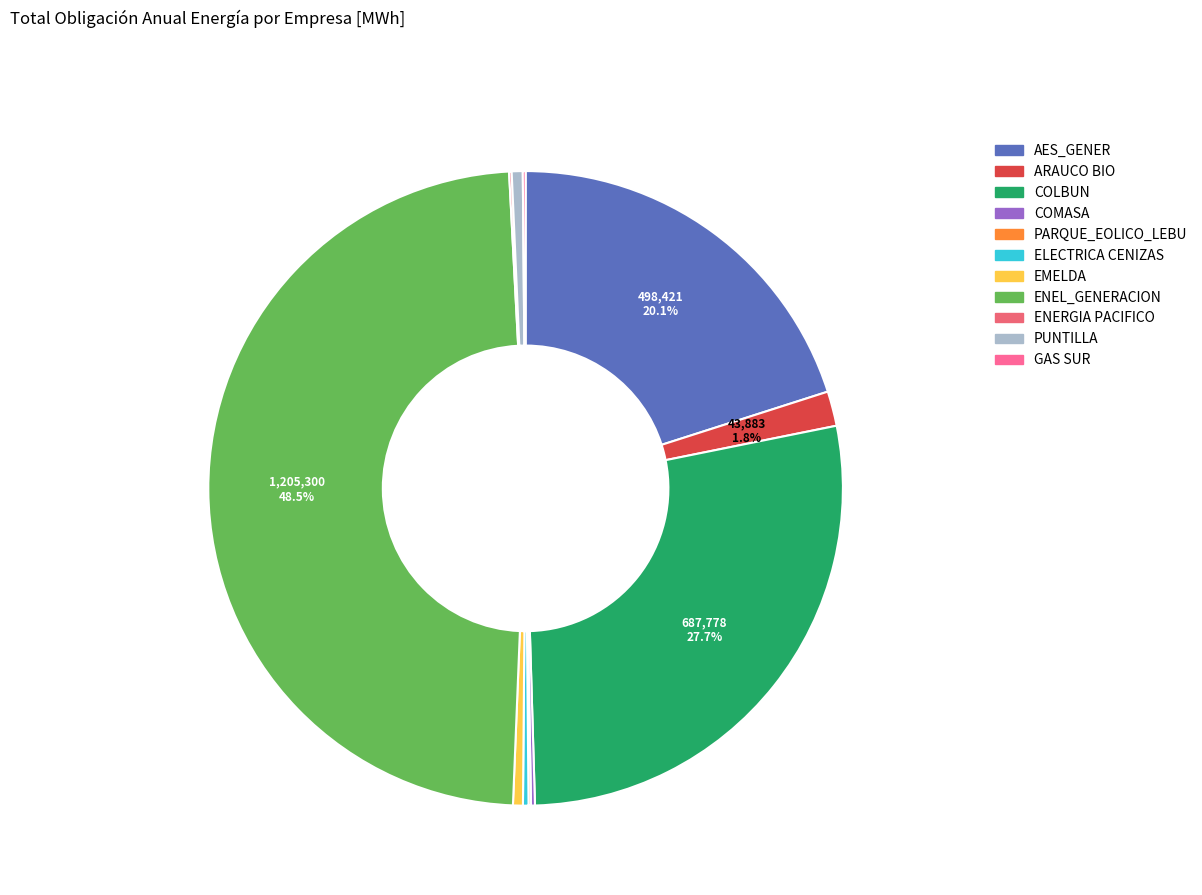

Does PARQUE_EOLICO_LEBU account for over 50% of the chart?

No